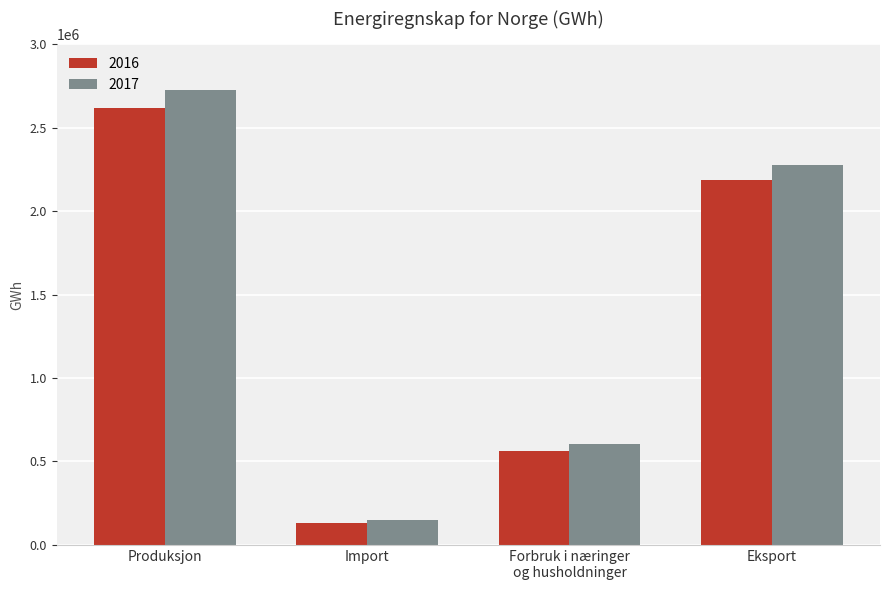

At which category is the sum across all series the highest?

Produksjon